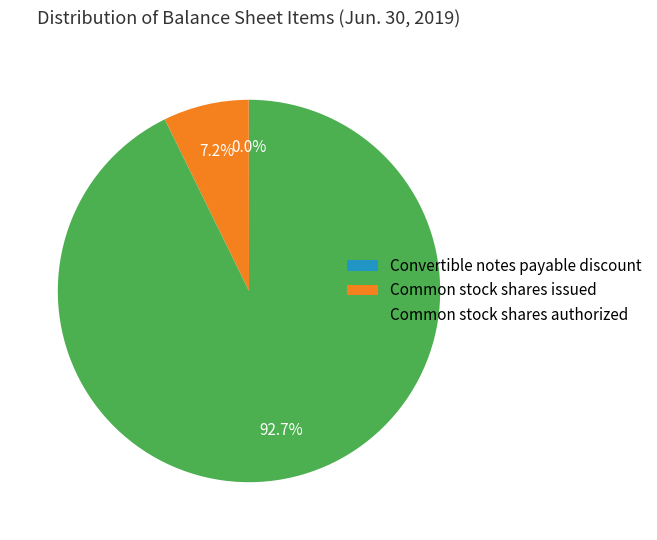

Is Common stock shares authorized the majority of the pie?

Yes